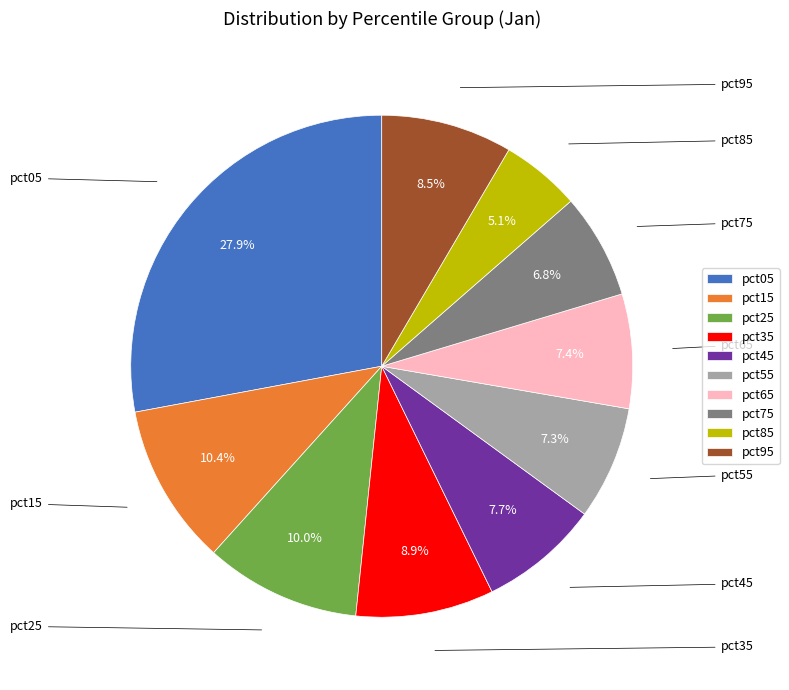

What is the smallest slice in the pie chart?

pct85